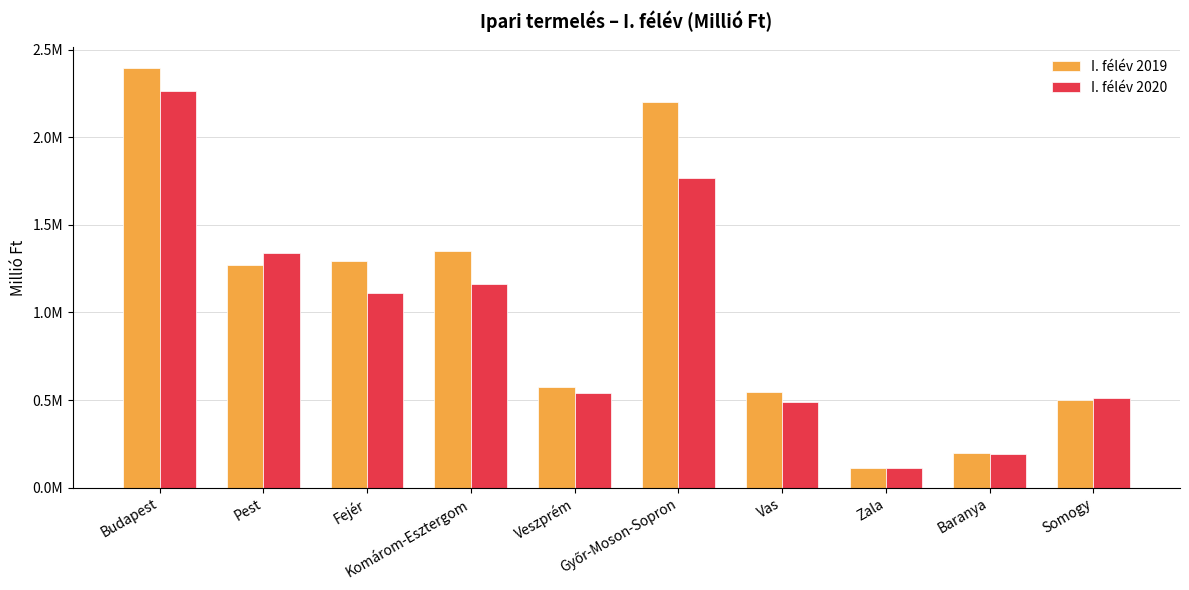

The I. félév 2019 series shows 462470.4 at Fejér. True or false?

False